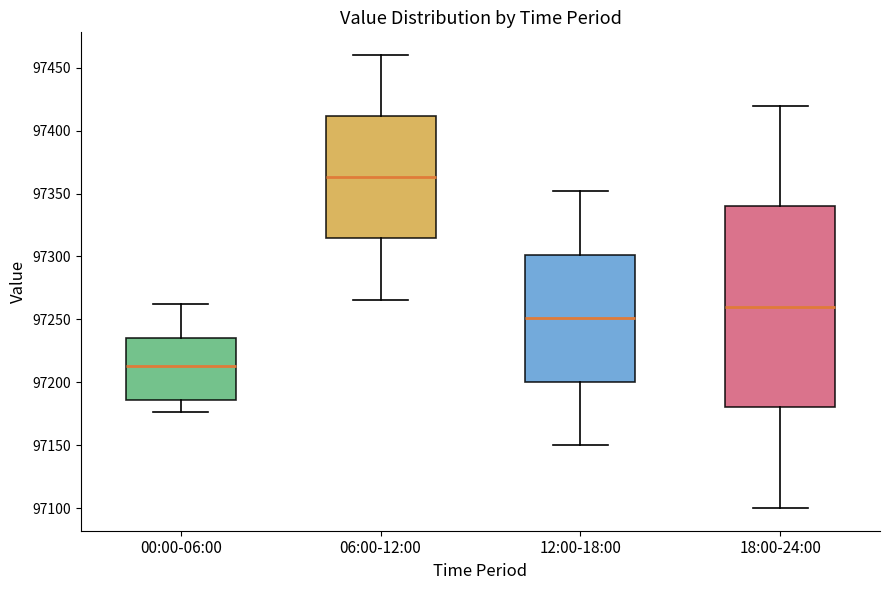

Comparing the boxes themselves (not the whiskers), which one is the tallest?

18:00-24:00